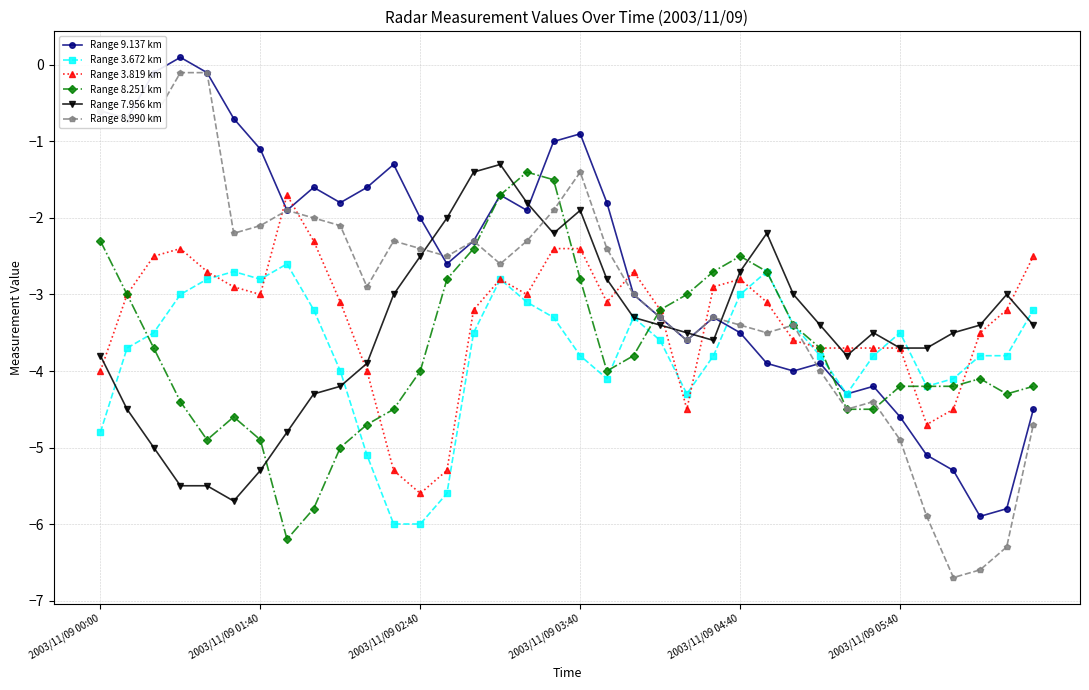

What is the value of the Range 8.251 km point at the 14th from the left?

-2.8